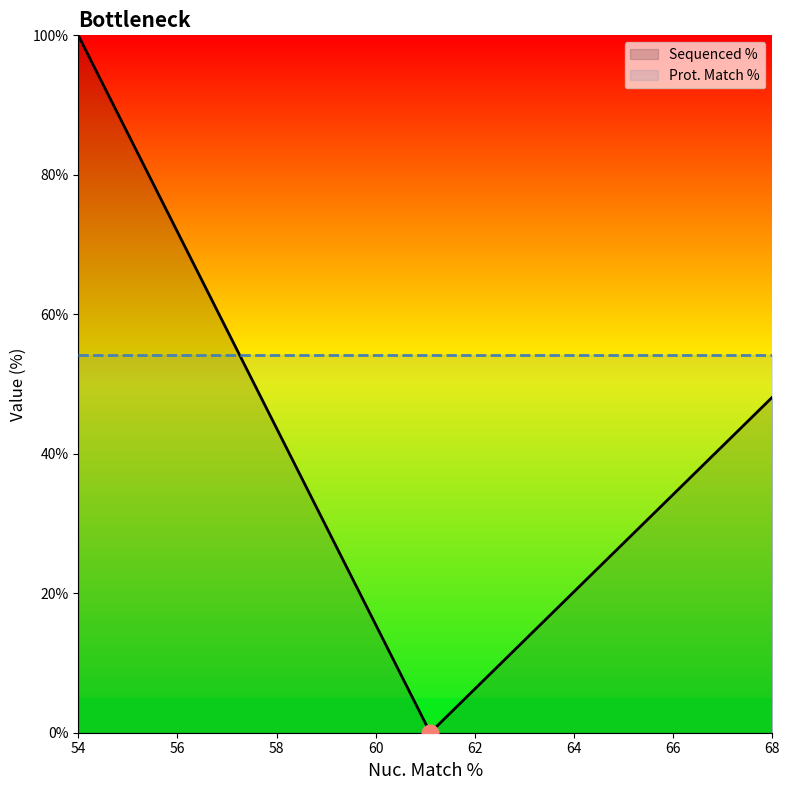

What are all the series names shown in the legend?

Sequenced %, Prot. Match %